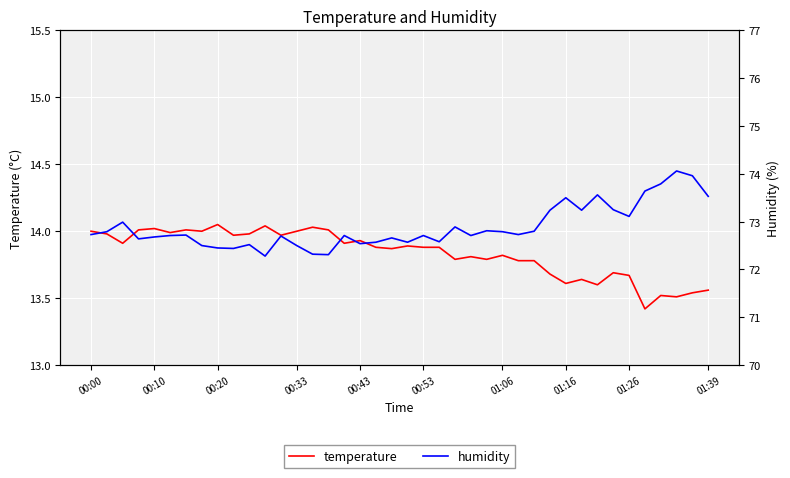

What is the minimum value for temperature?

13.4